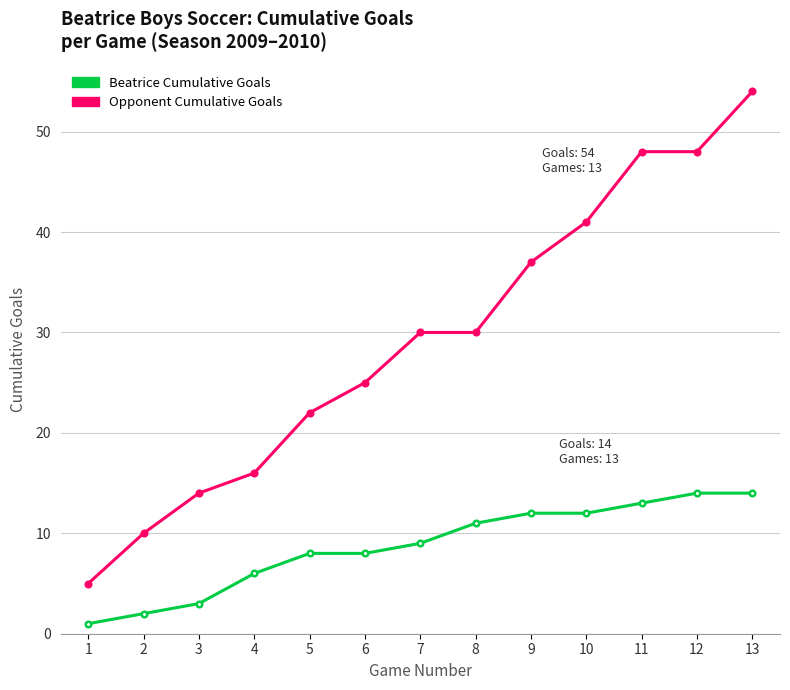

True or false: Beatrice Cumulative Goals and Opponent Cumulative Goals cross at least once.

False